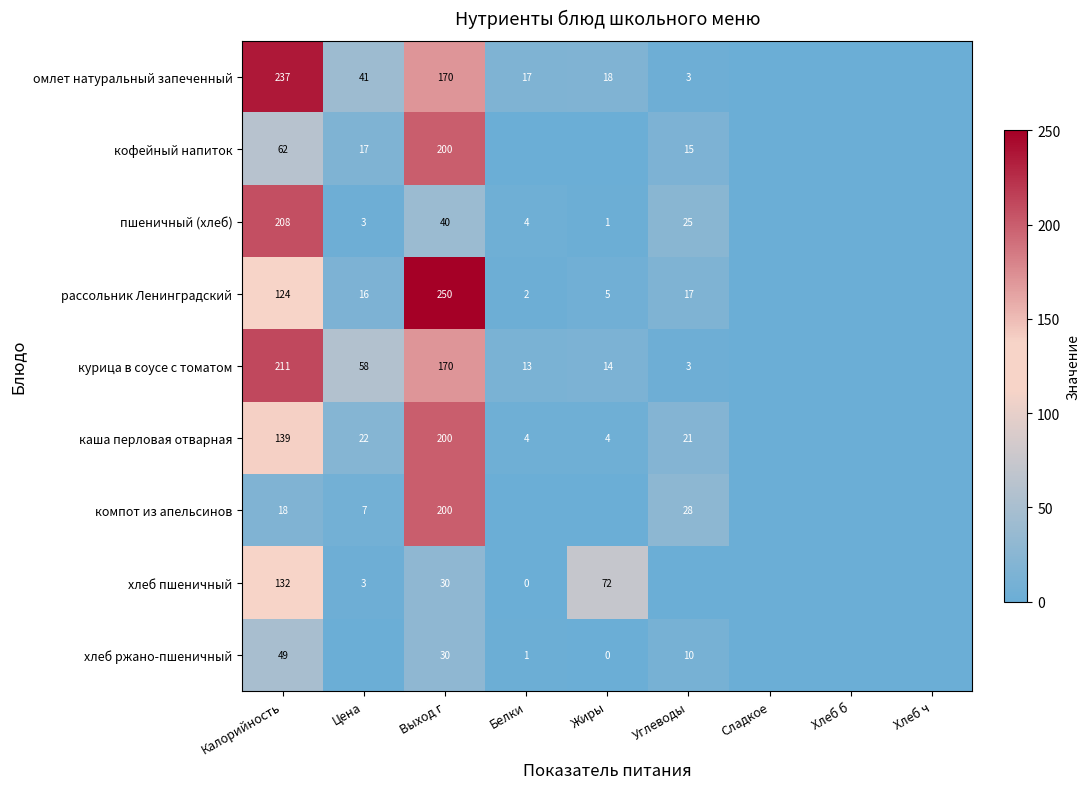

What is the sum of the курица в соусе с томатом values at Жиры and Цена?

72